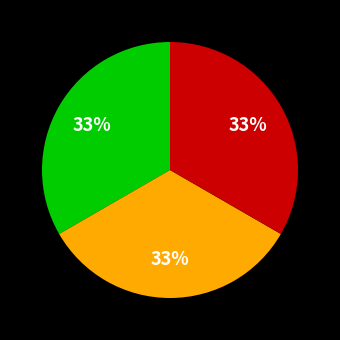

Does any single category account for the majority?

No